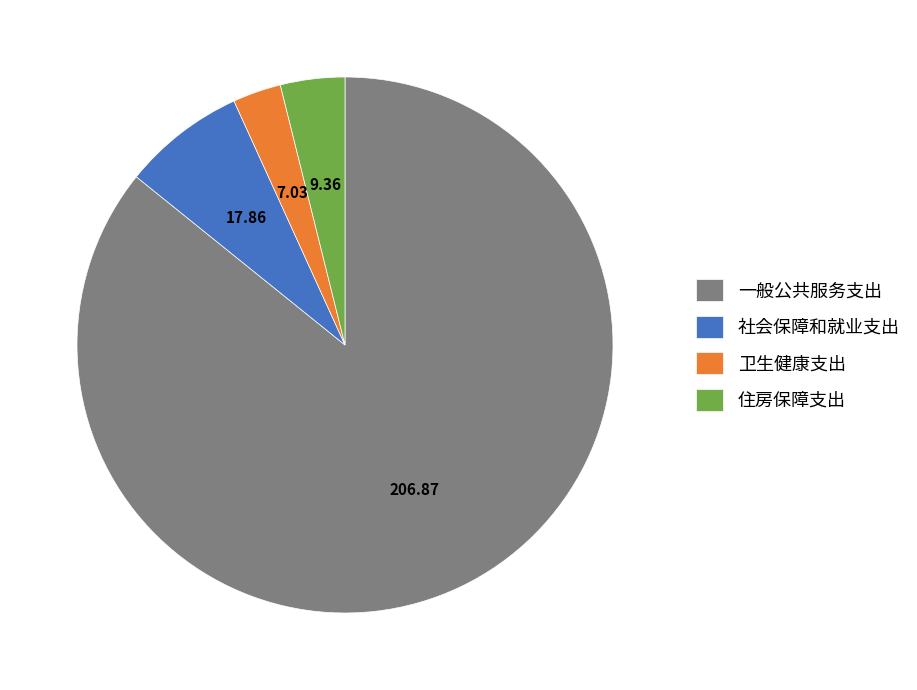

What is the ratio of the value at 卫生健康支出 to the value at 社会保障和就业支出?

0.4